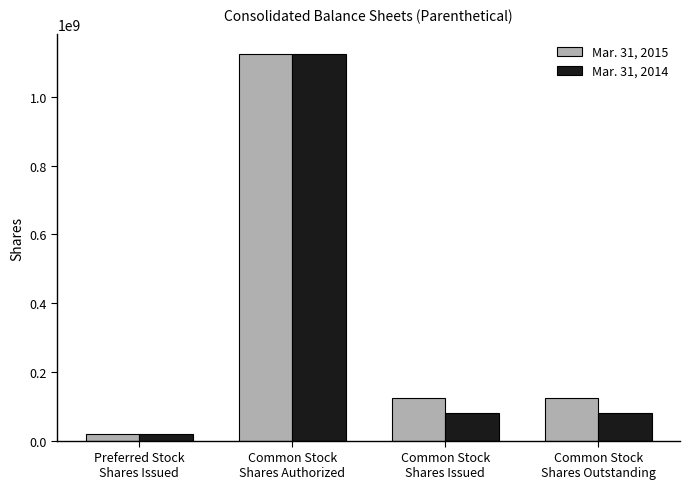

What is the total value across all series at Common Stock
Shares Authorized?

2250000000